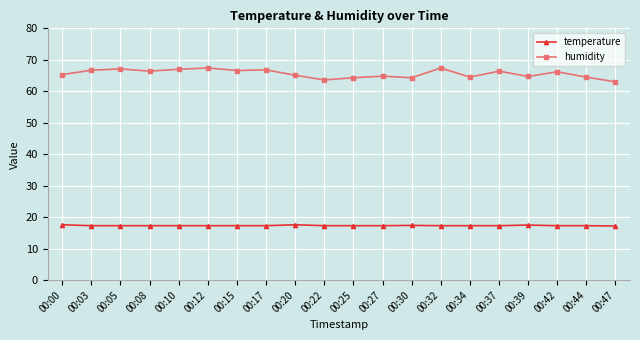

Does the chart have visible grid lines?

Yes